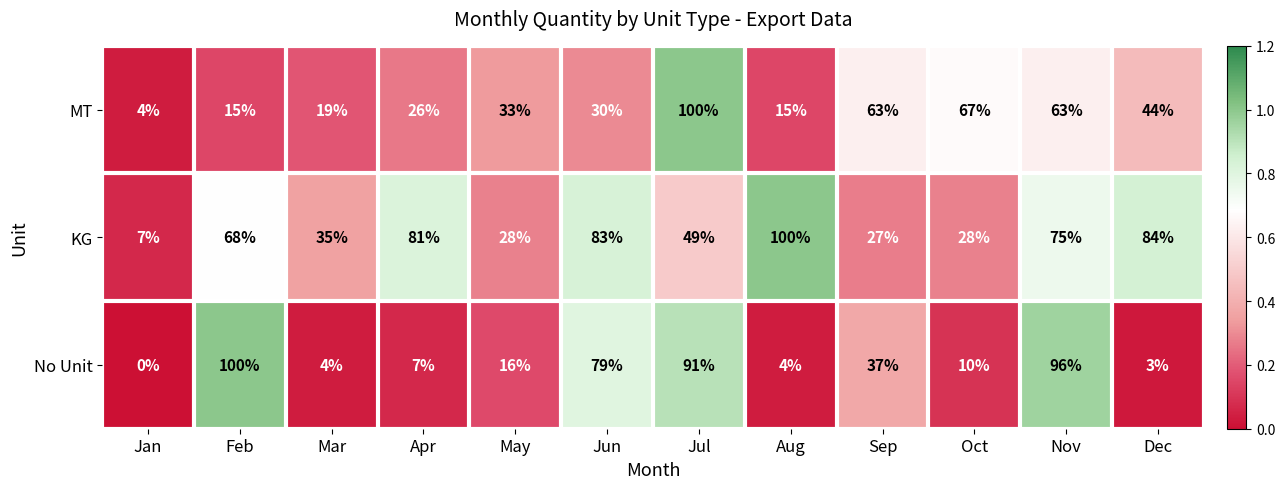

What is the difference between the maximum and second lowest values in the MT series?

85